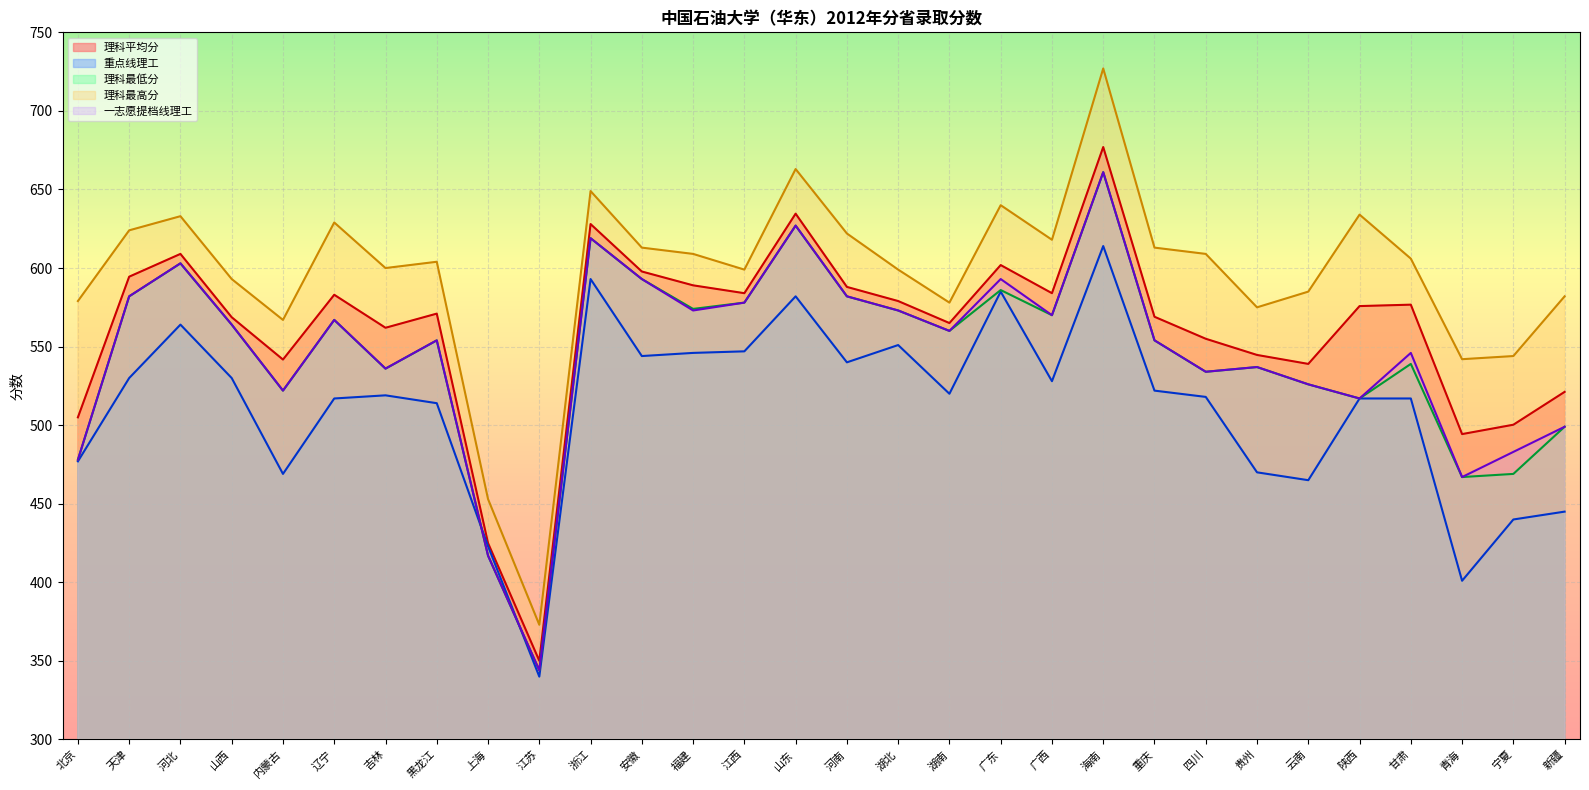

List the series in order of their peak value, lowest first.

重点线理工, 理科最低分, 一志愿提档线理工, 理科平均分, 理科最高分